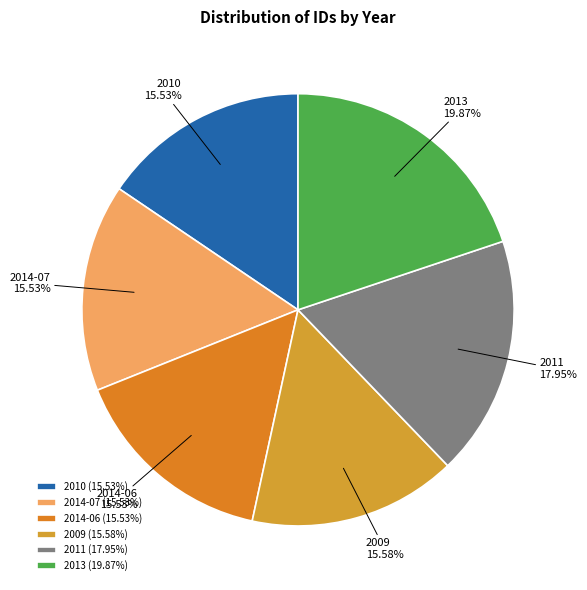

The 2013 slice represents 20% of the pie. True or false?

True